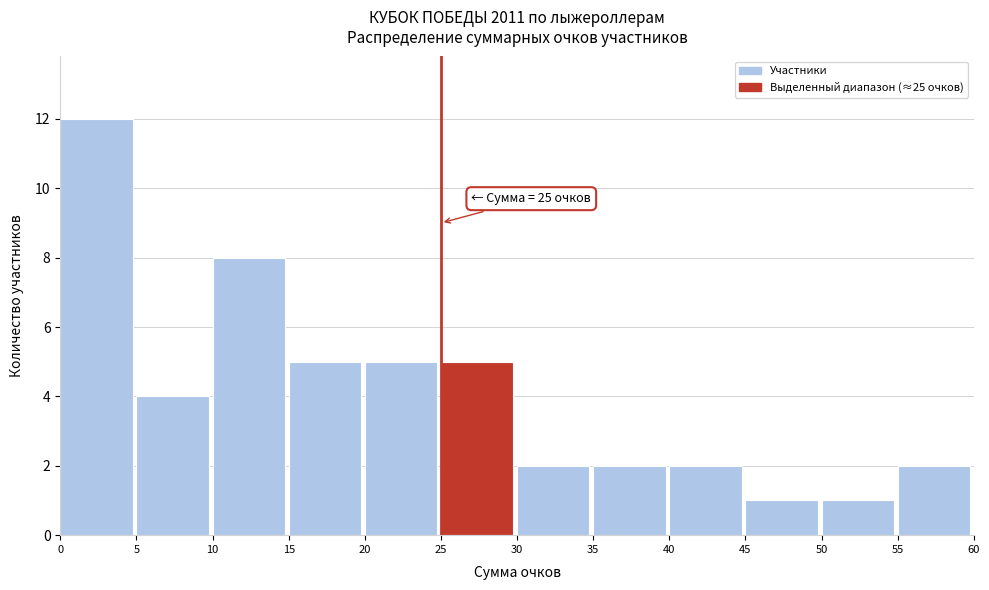

Over which range of the x-axis is the bar tallest?

0 to 5